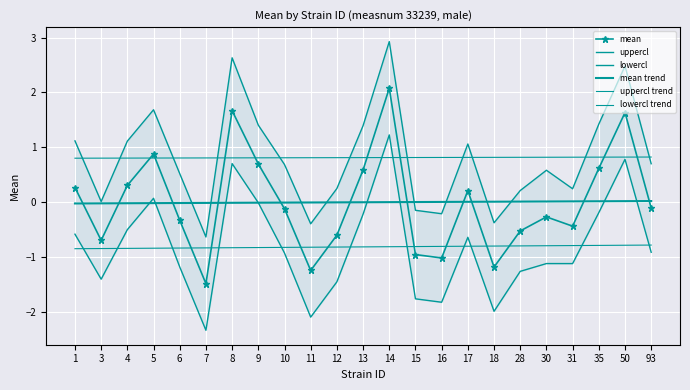

Between which two adjacent categories do mean trend and lowercl first intersect?

4 and 5